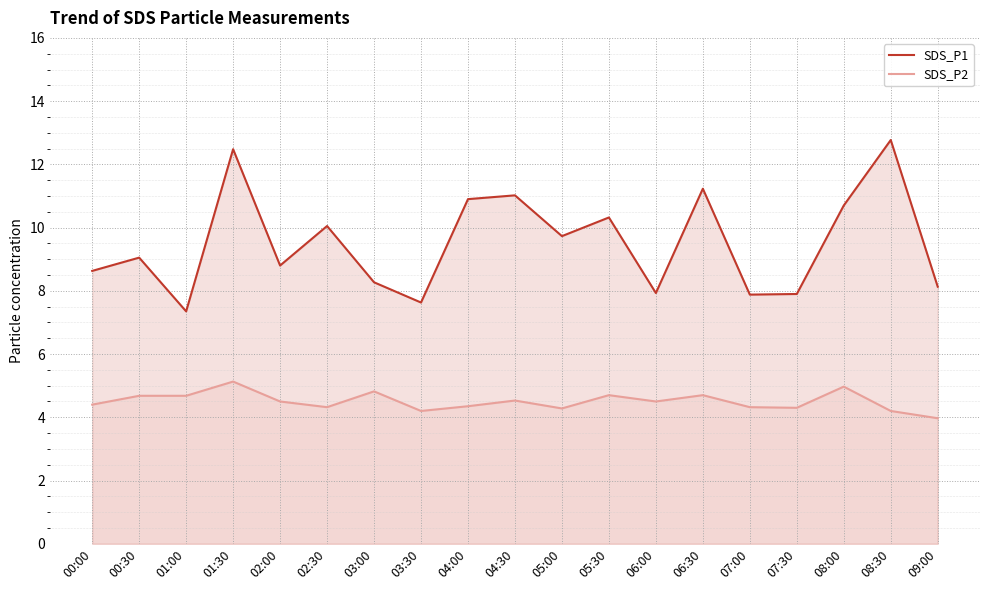

What is the label of the 17th point from the right?

01:00